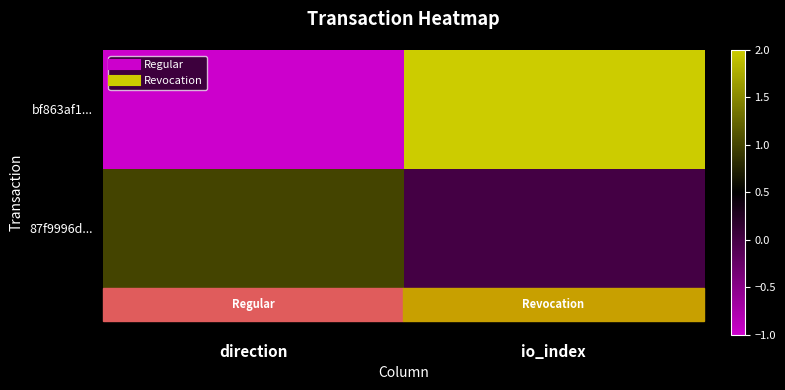

Which series has the largest total across all categories?

bf863af1...